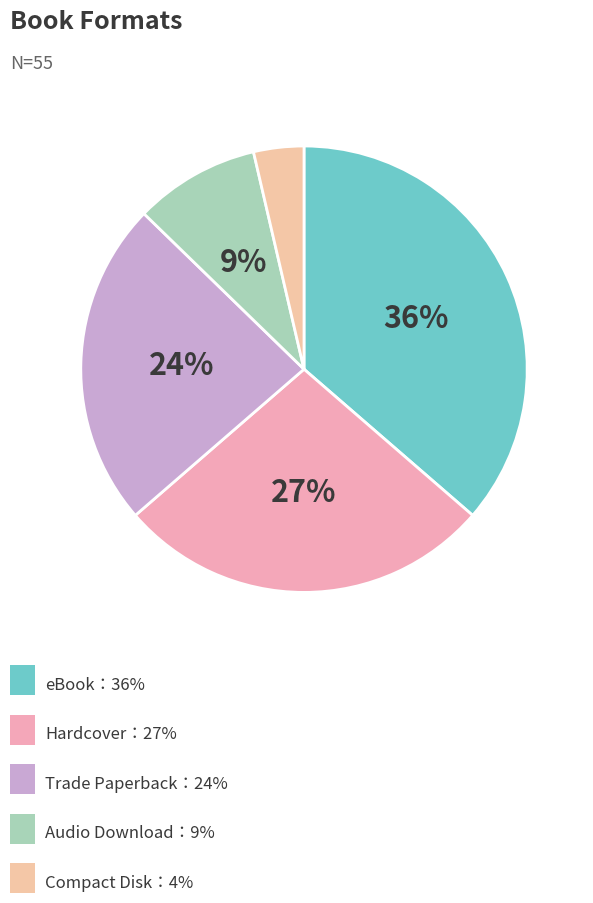

How many slices are in this pie chart?

5